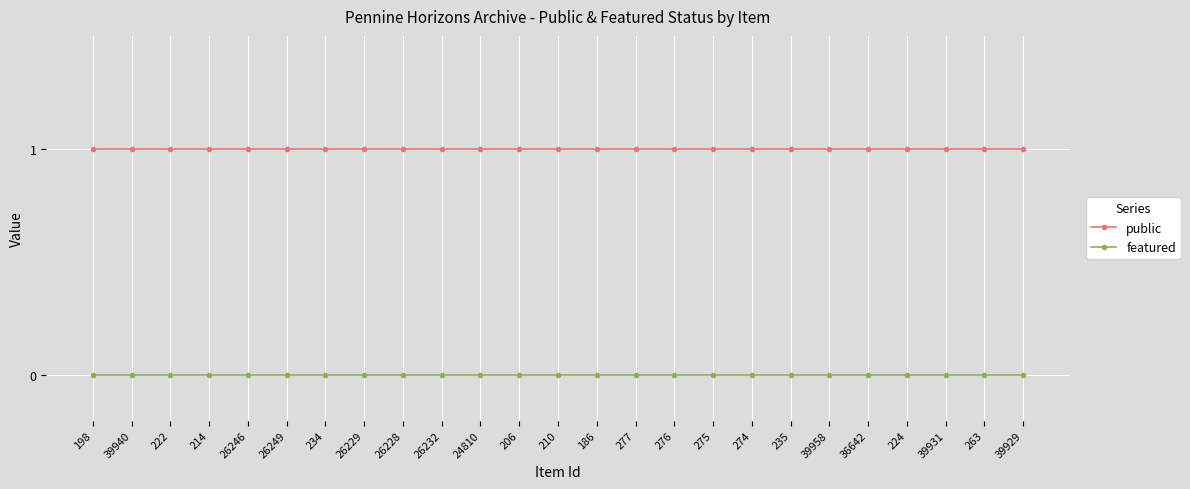

Rank the series by their maximum value, from lowest to highest.

featured, public